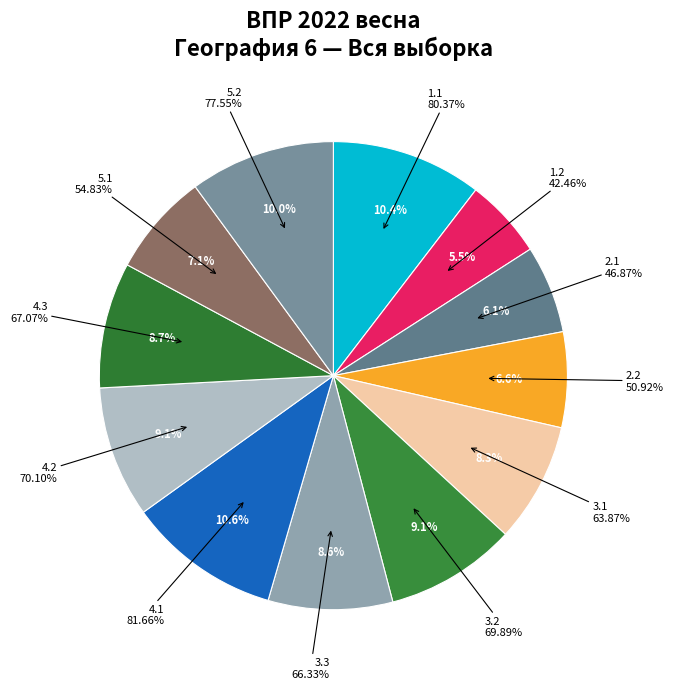

Which slice is the smallest?

1.2